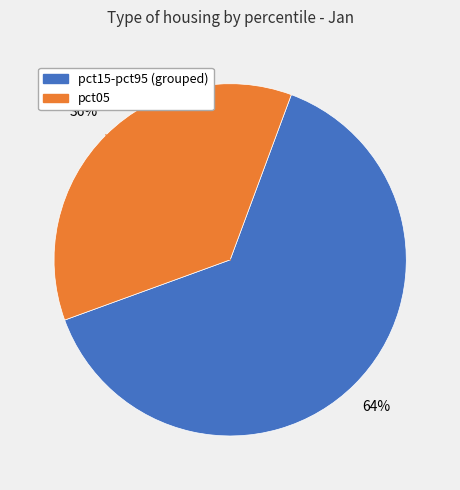

To the nearest percent, what is the difference between the pct15-pct95 (grouped) and pct05 slice percentages?

28%